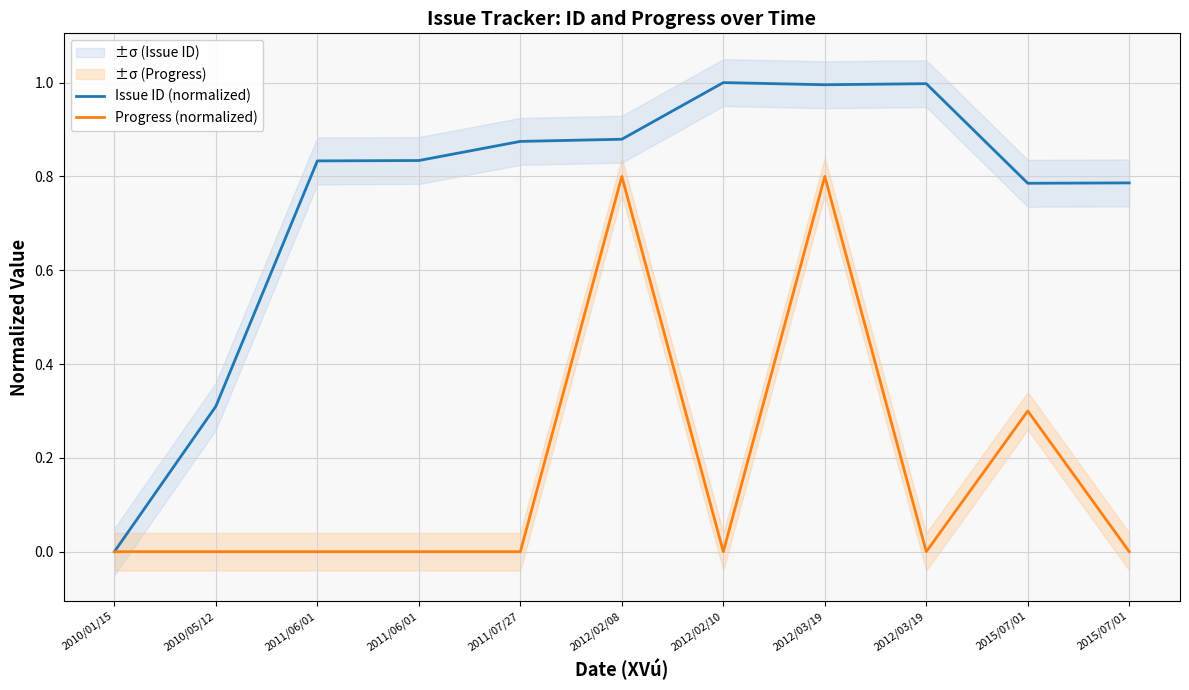

Rank the series by their maximum value, from highest to lowest.

Issue ID (normalized), Progress (normalized)